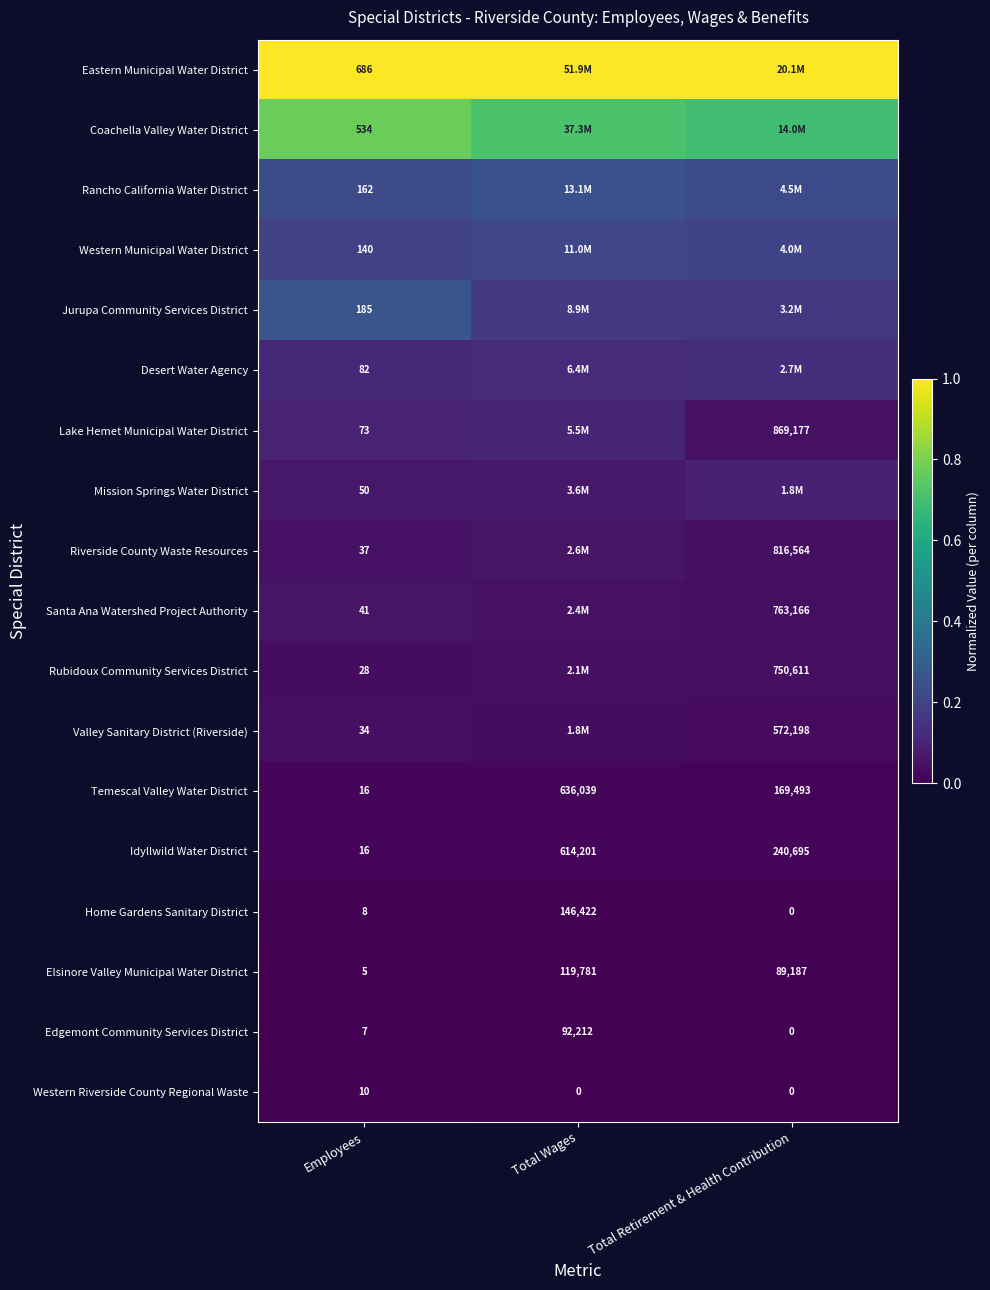

Which label corresponds to the smallest value in the chart?

Total Retirement & Health Contribution